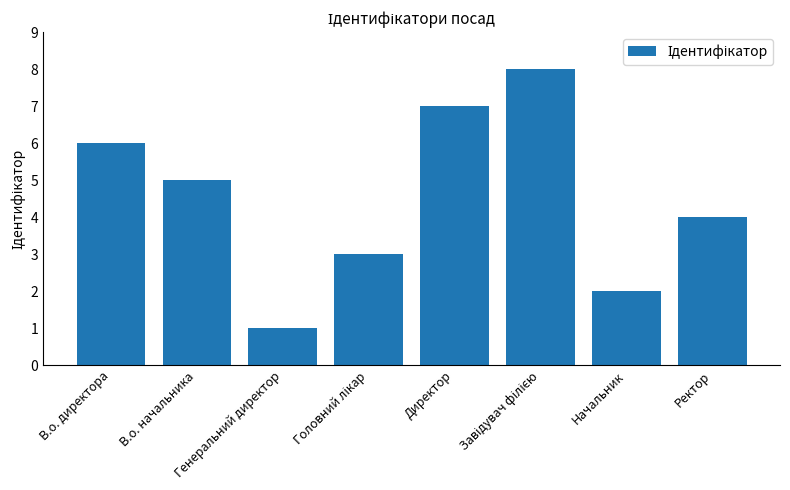

What is the maximum value shown in the chart?

8